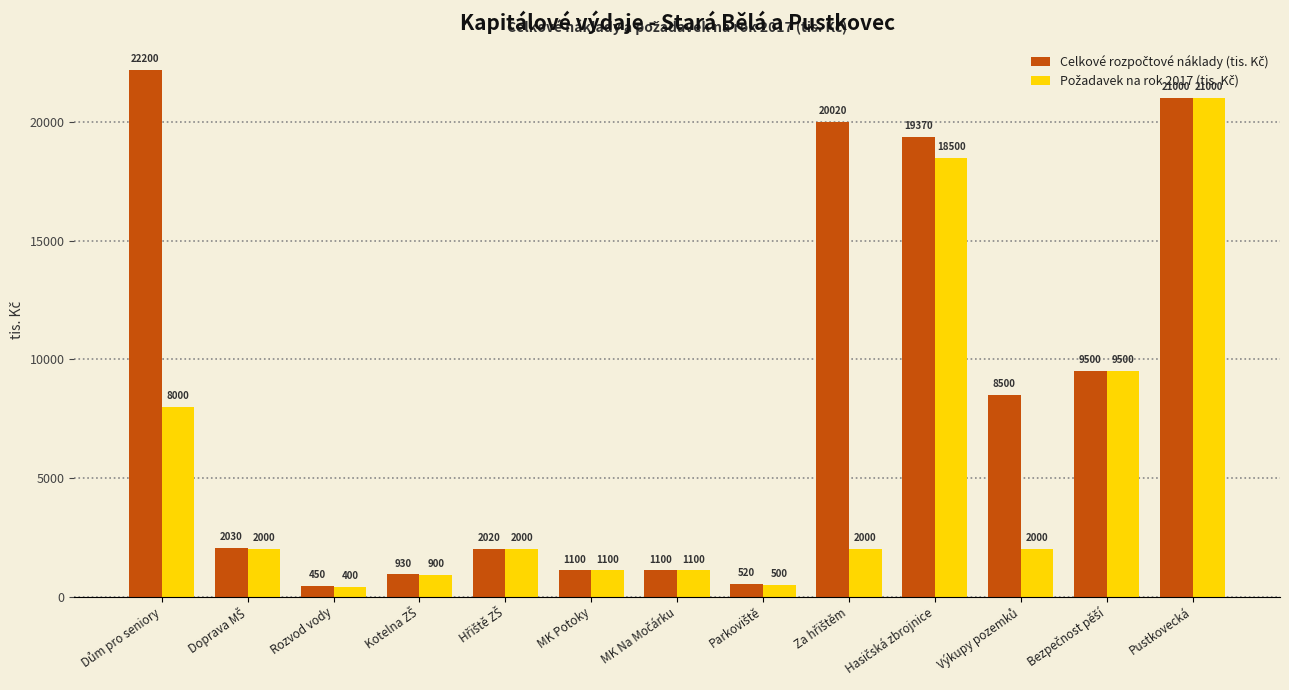

What is the greatest value displayed?

22200